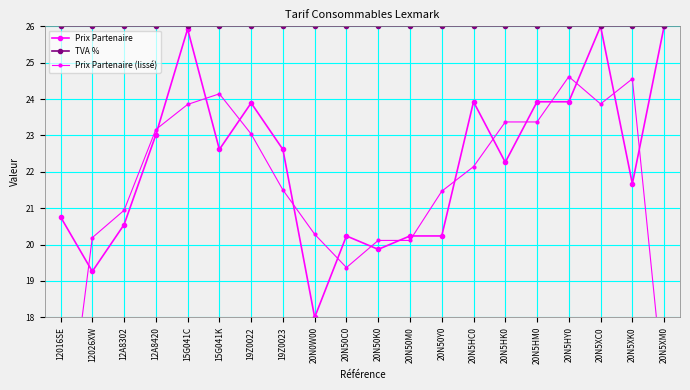

What is the sum of the TVA % values at 20N50K0 and 20N5HC0?

52.0